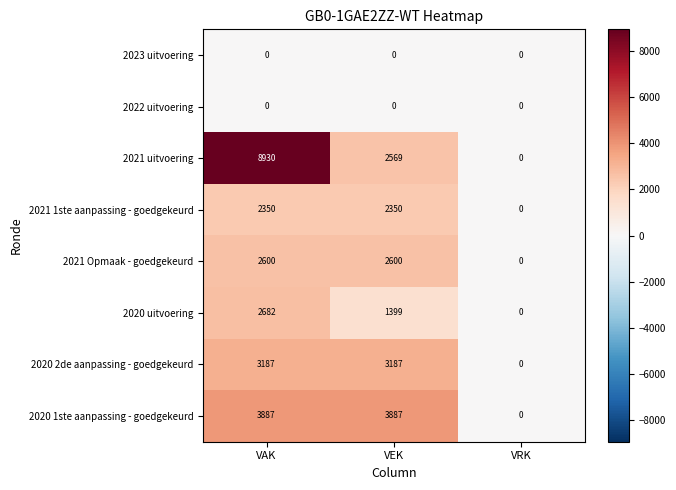

What is the difference between the highest and lowest values at VEK?

3887